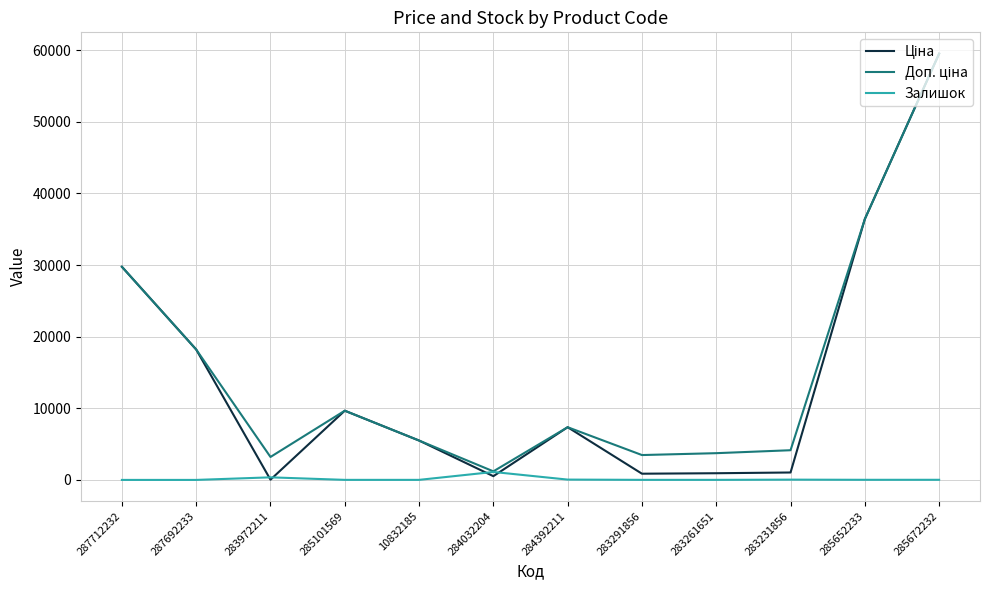

True or false: Залишок has more than 0 points higher than both neighbors.

True